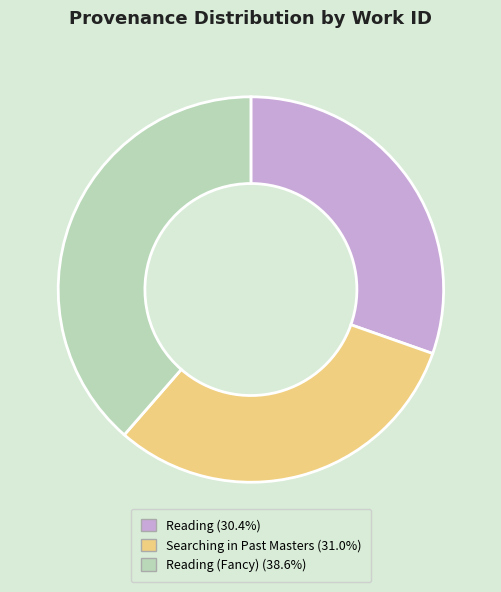

Is there any slice that represents more than half of the pie?

No